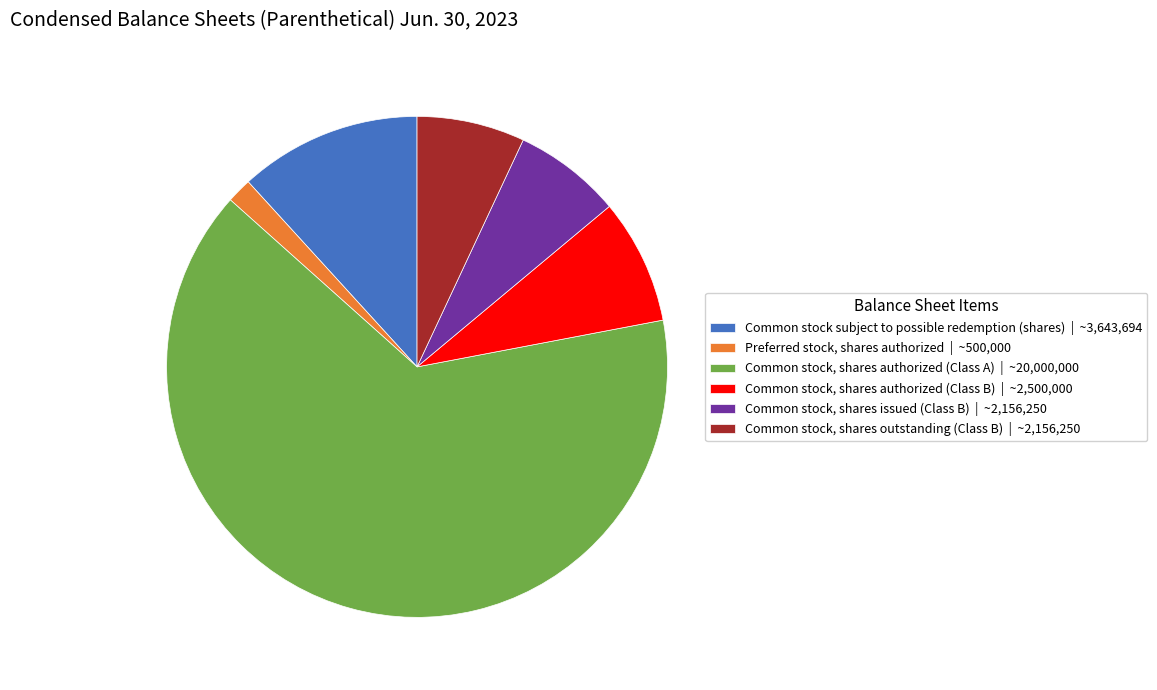

The Common stock, shares authorized (Class A) | ~20,000,000 slice represents 51% of the pie. True or false?

False